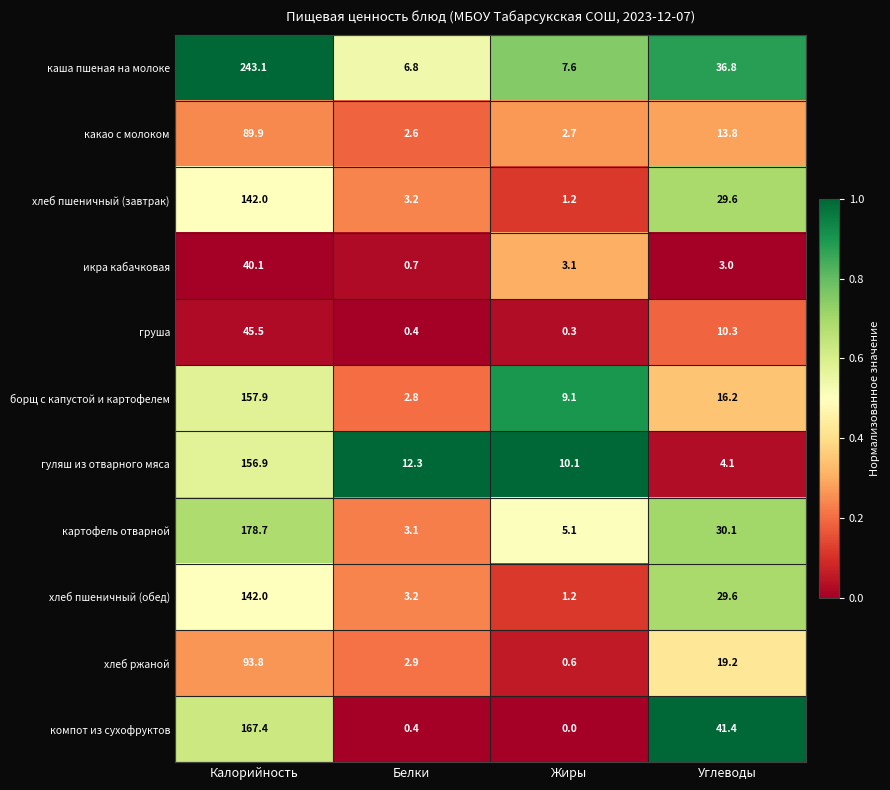

What value does the икра кабачковая series have at Белки?

0.7